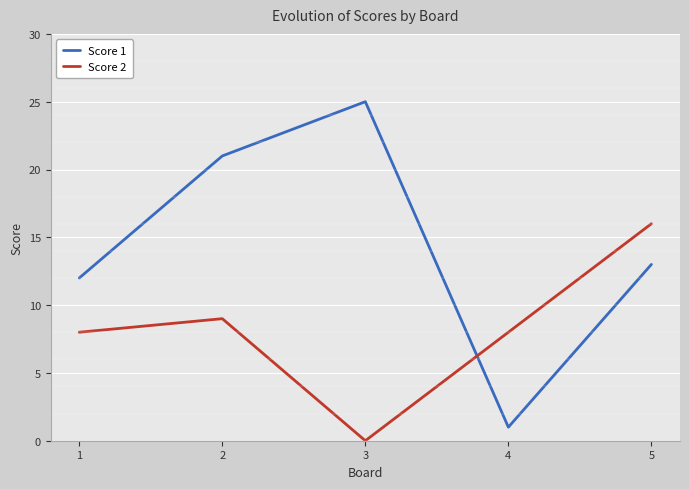

What is the difference between the maximum and minimum values in the Score 1 series?

24